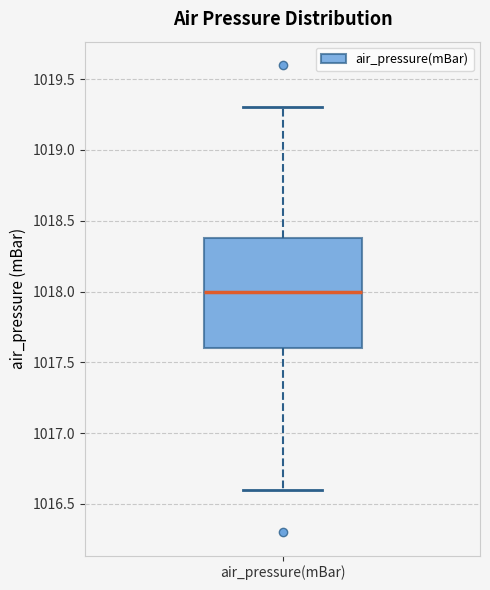

Where is the lower edge of the box for air_pressure(mBar) on the y-axis? The values are not printed on the chart, so give them approximately, as read against the axis.

1017.6